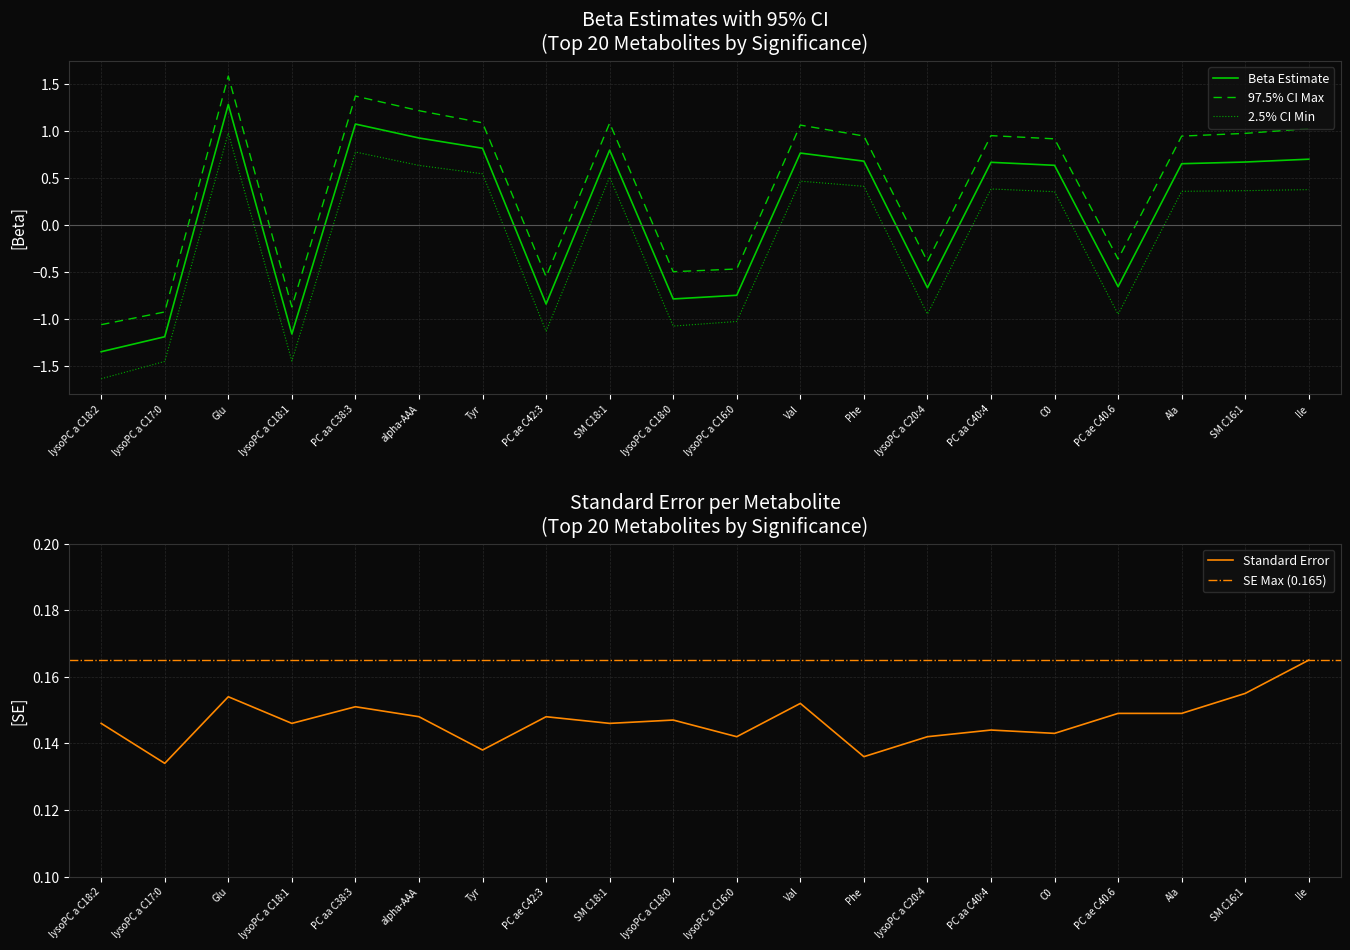

How many interior local valleys does the Standard Error series have?

7